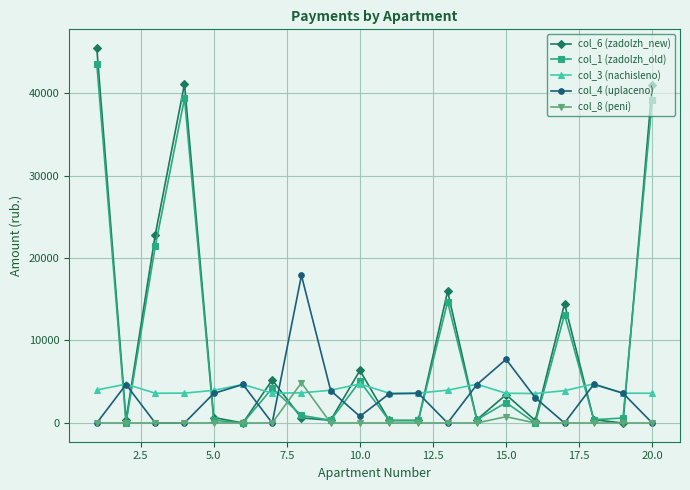

Which series has the largest range (max minus min)?

col_6 (zadolzh_new)